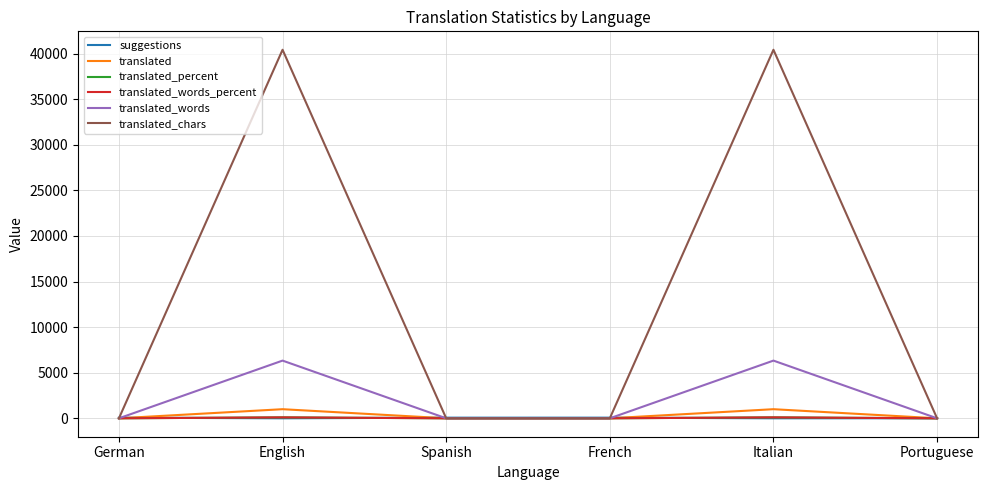

Does the chart have visible grid lines?

Yes